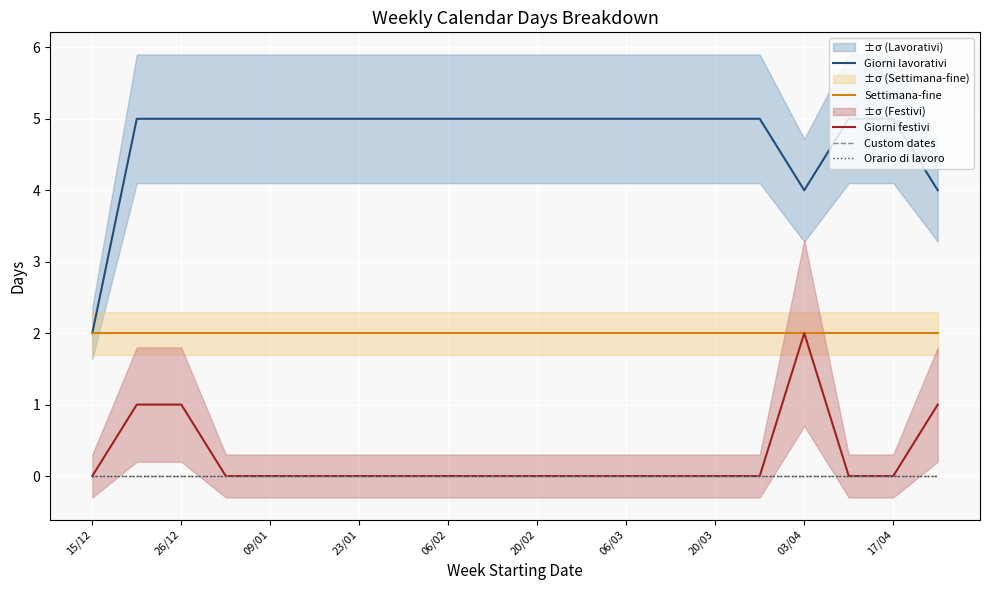

How many data points does each series have?

20